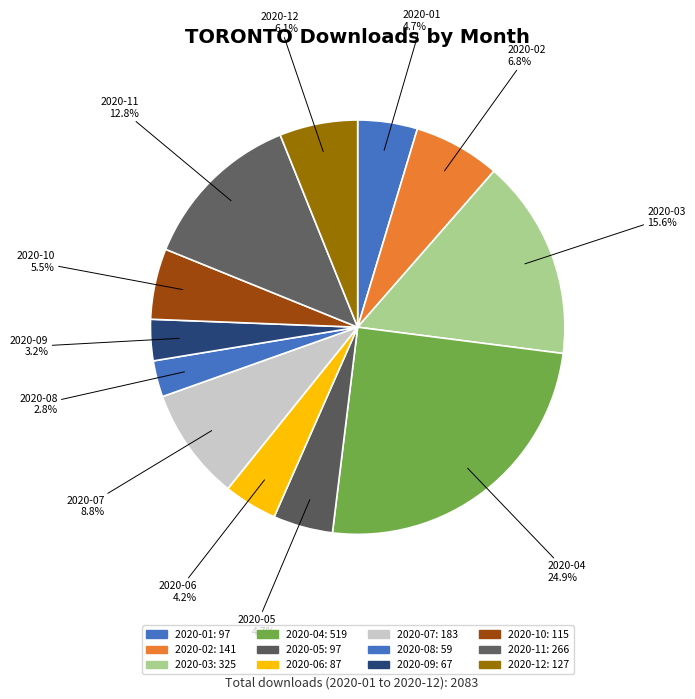

How many segments does this pie chart have?

12